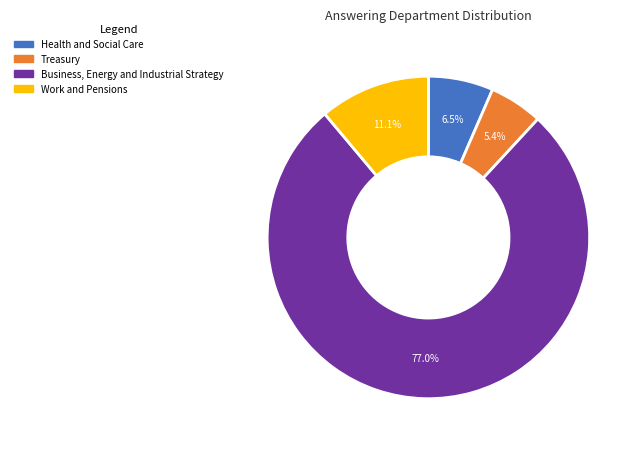

The Health and Social Care slice represents 14% of the pie. True or false?

False